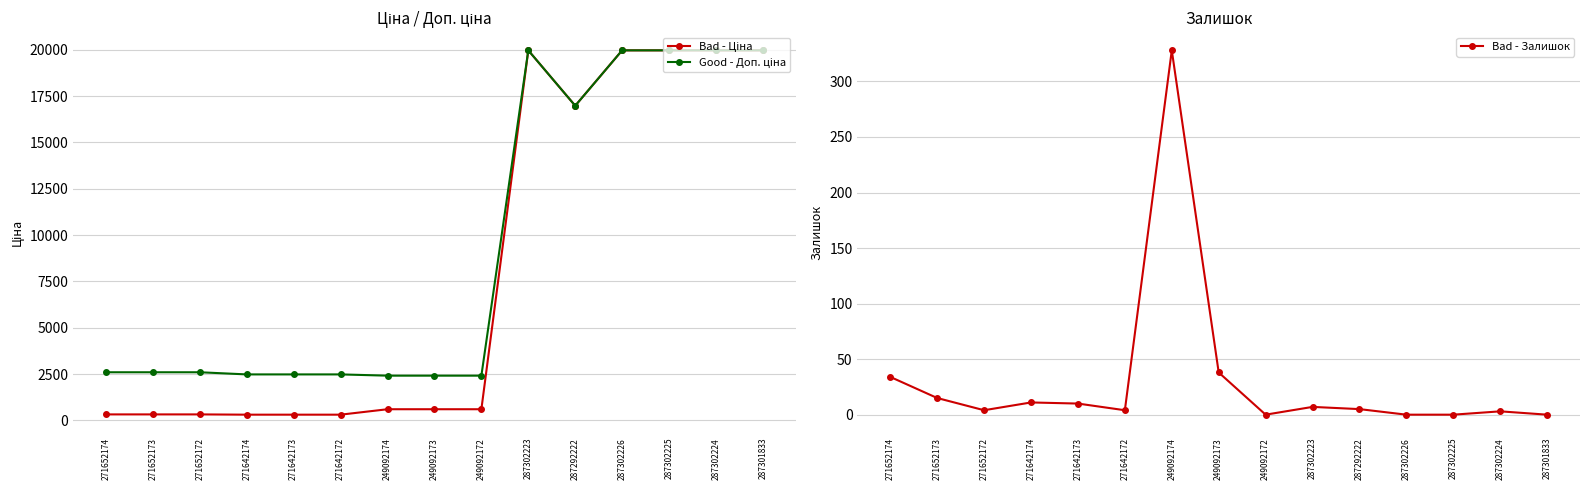

At how many categories does at least one series exceed 646?

15